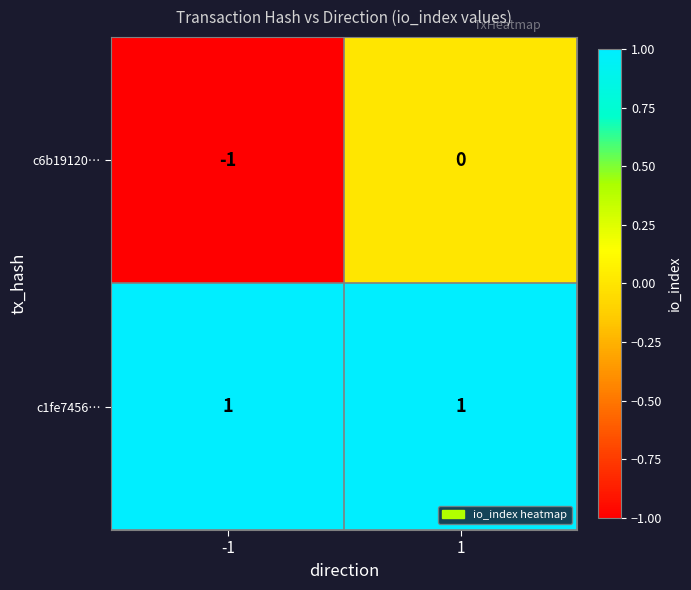

Which series has the widest spread of values?

c6b19120…